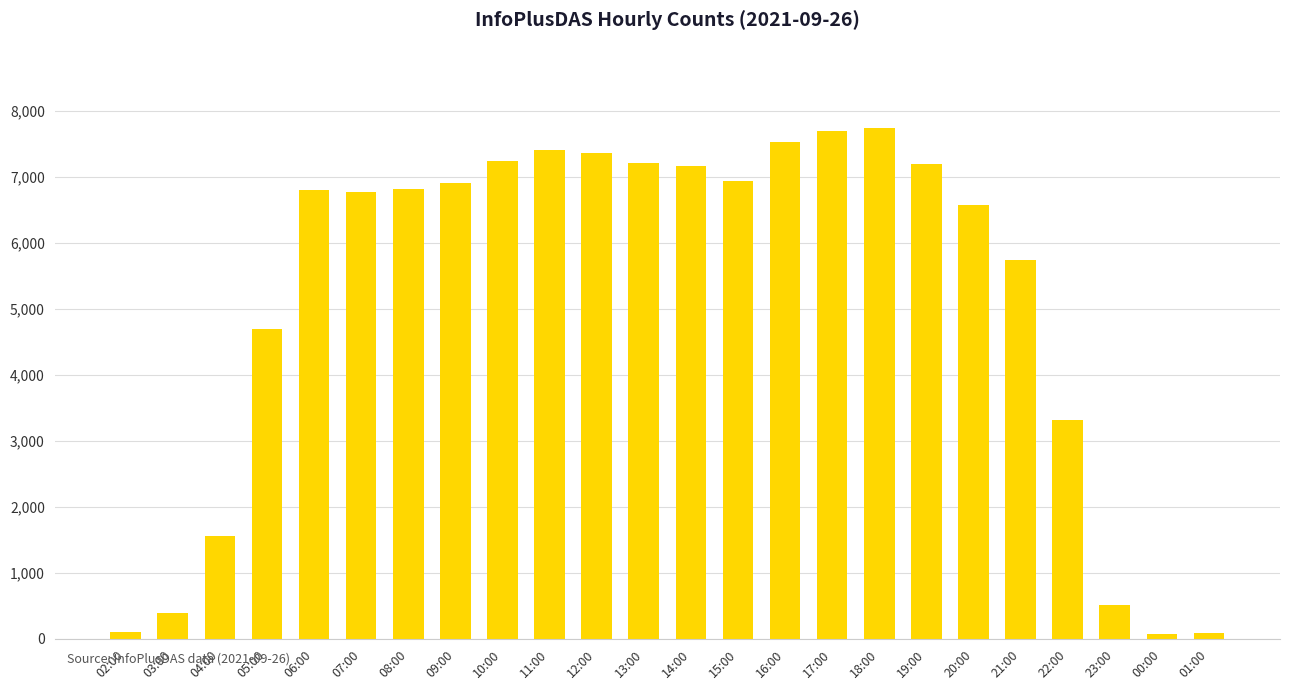

Which has a higher value, 12:00 or 21:00?

12:00